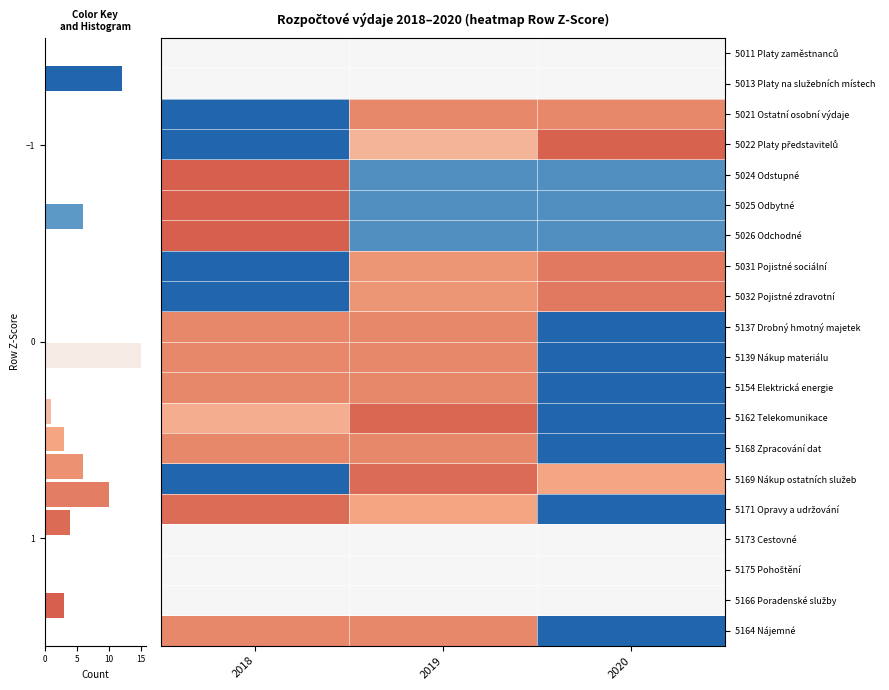

What is the difference between the highest and lowest values at 2019?

1.7